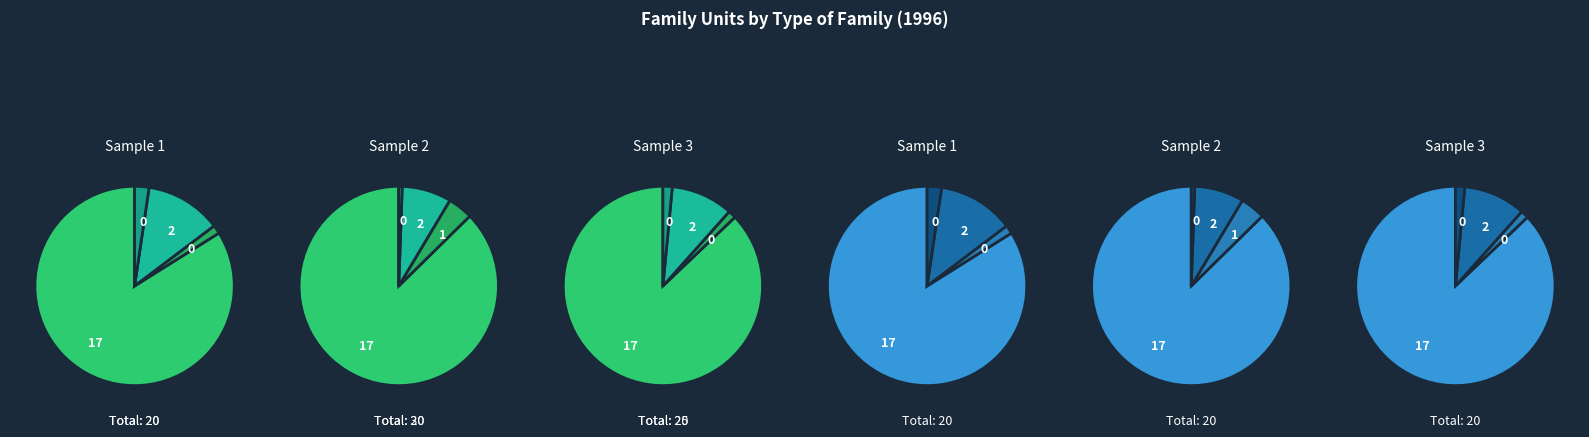

The 15 - 19 years slice represents 1% of the pie. True or false?

False